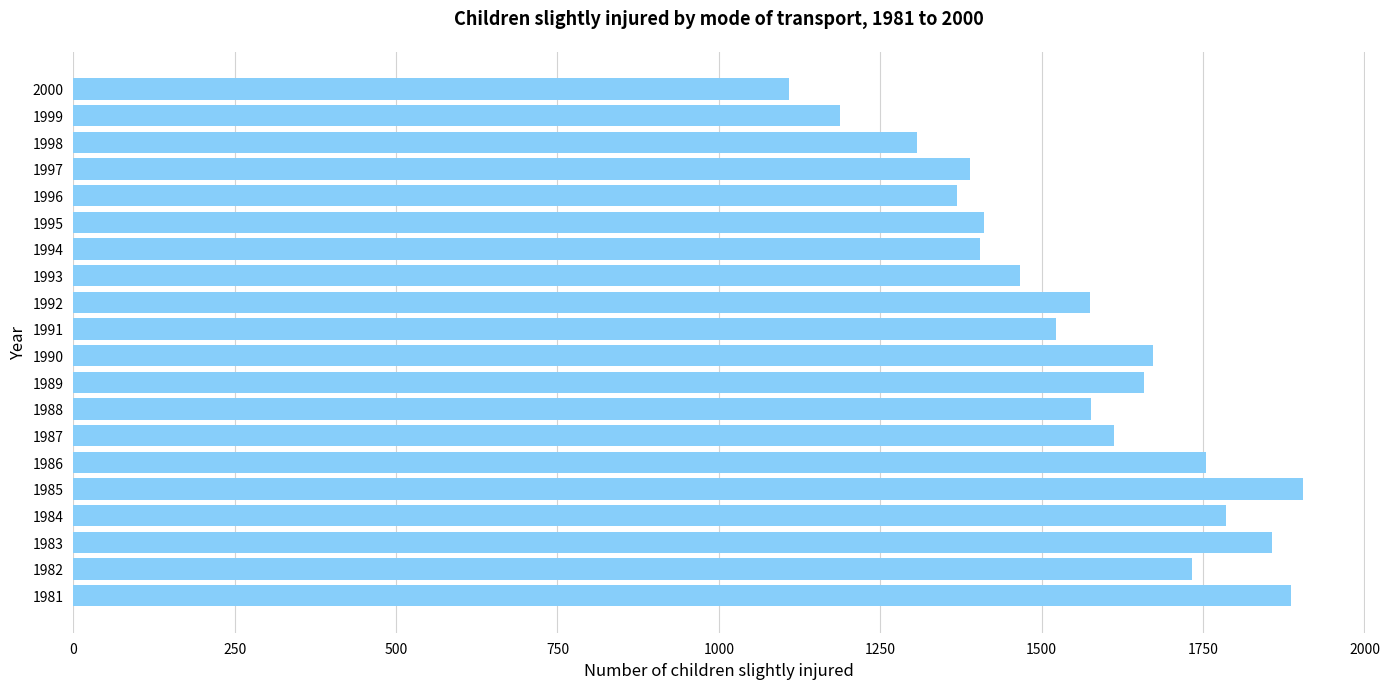

What is the difference between the second highest and second lowest values?

699